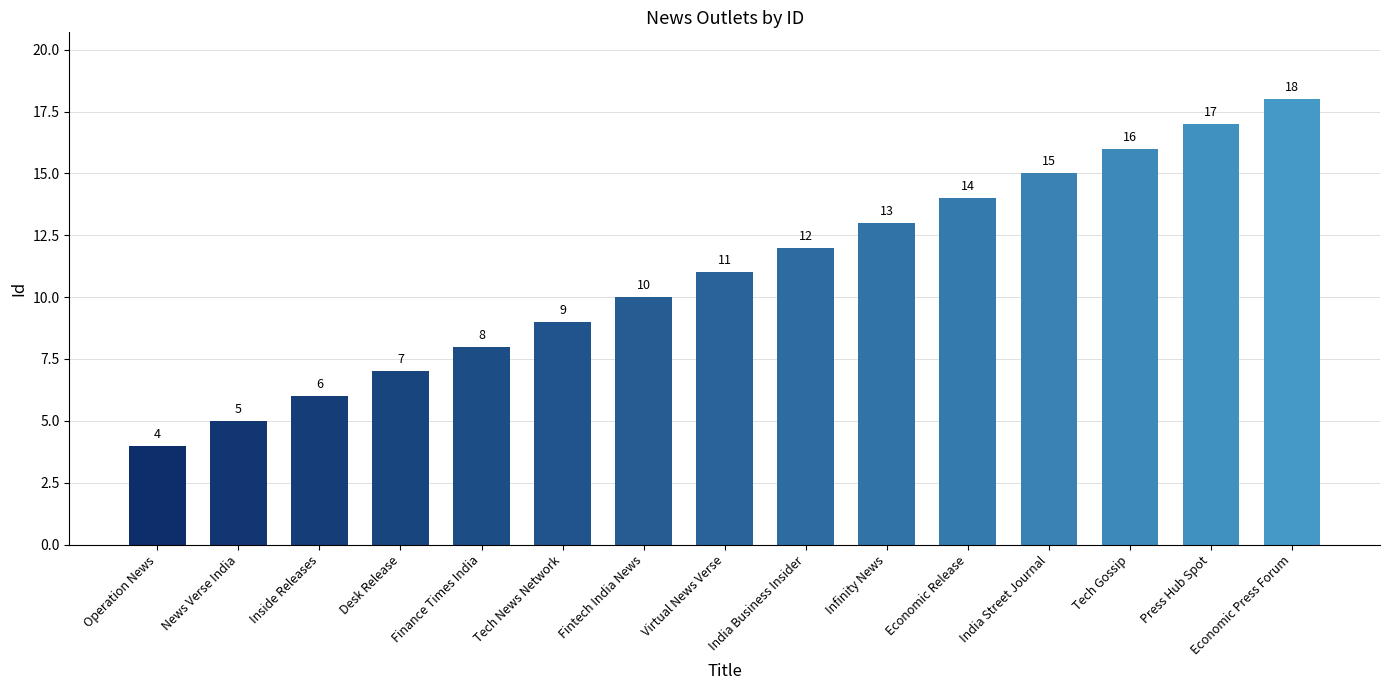

How many data points are less than 11?

7